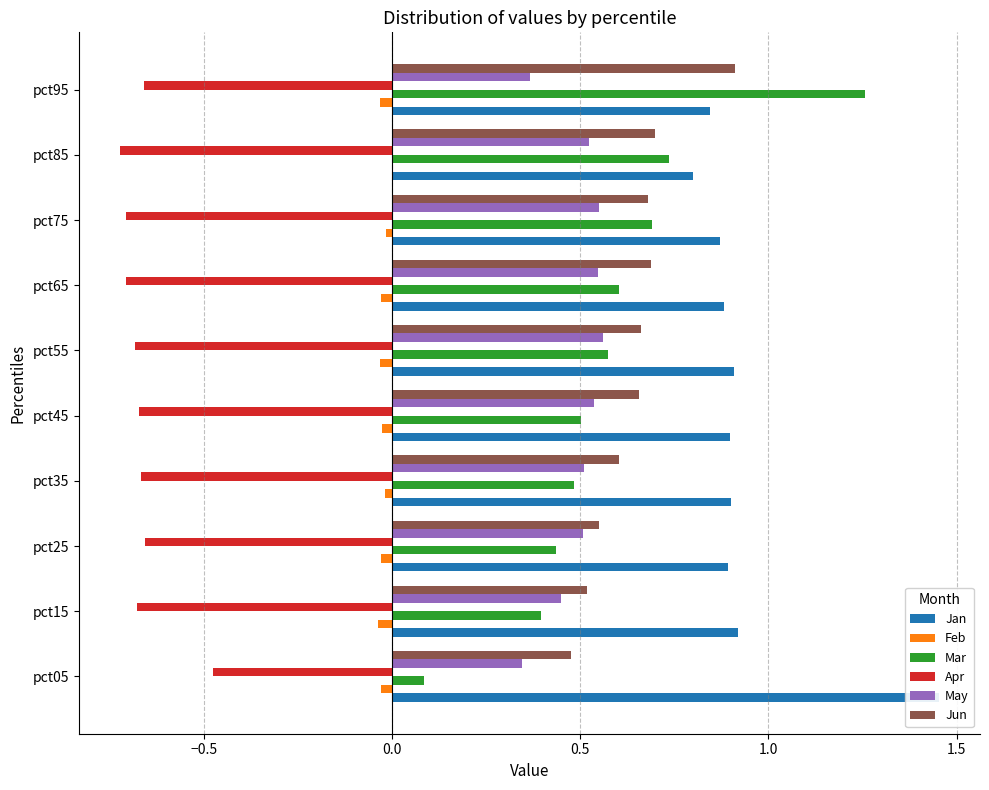

What is the label of the 6th bar from the right?

1.0